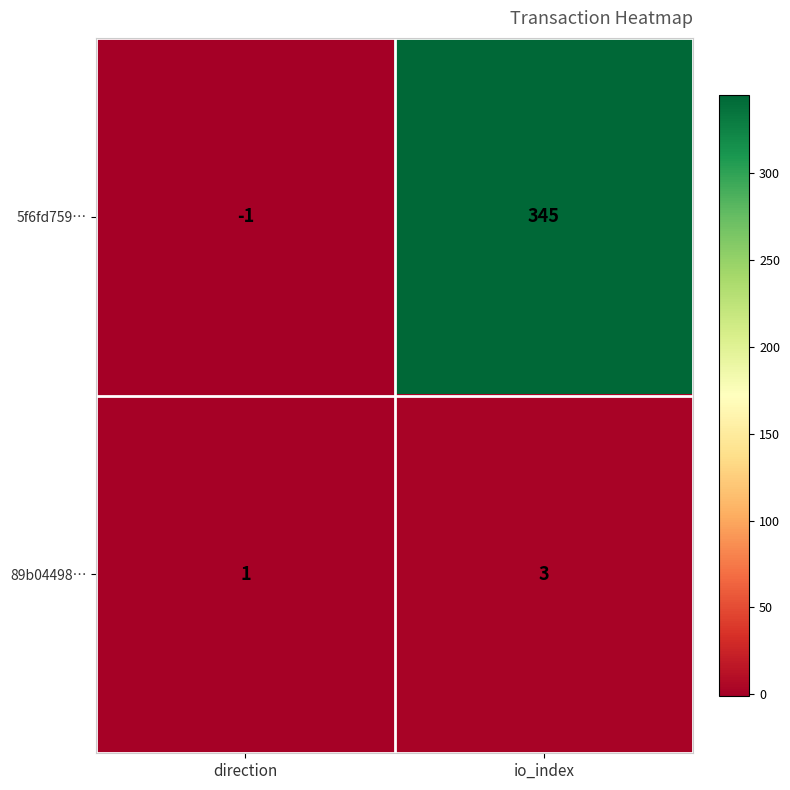

Which series has the largest range (max minus min)?

5f6fd759…